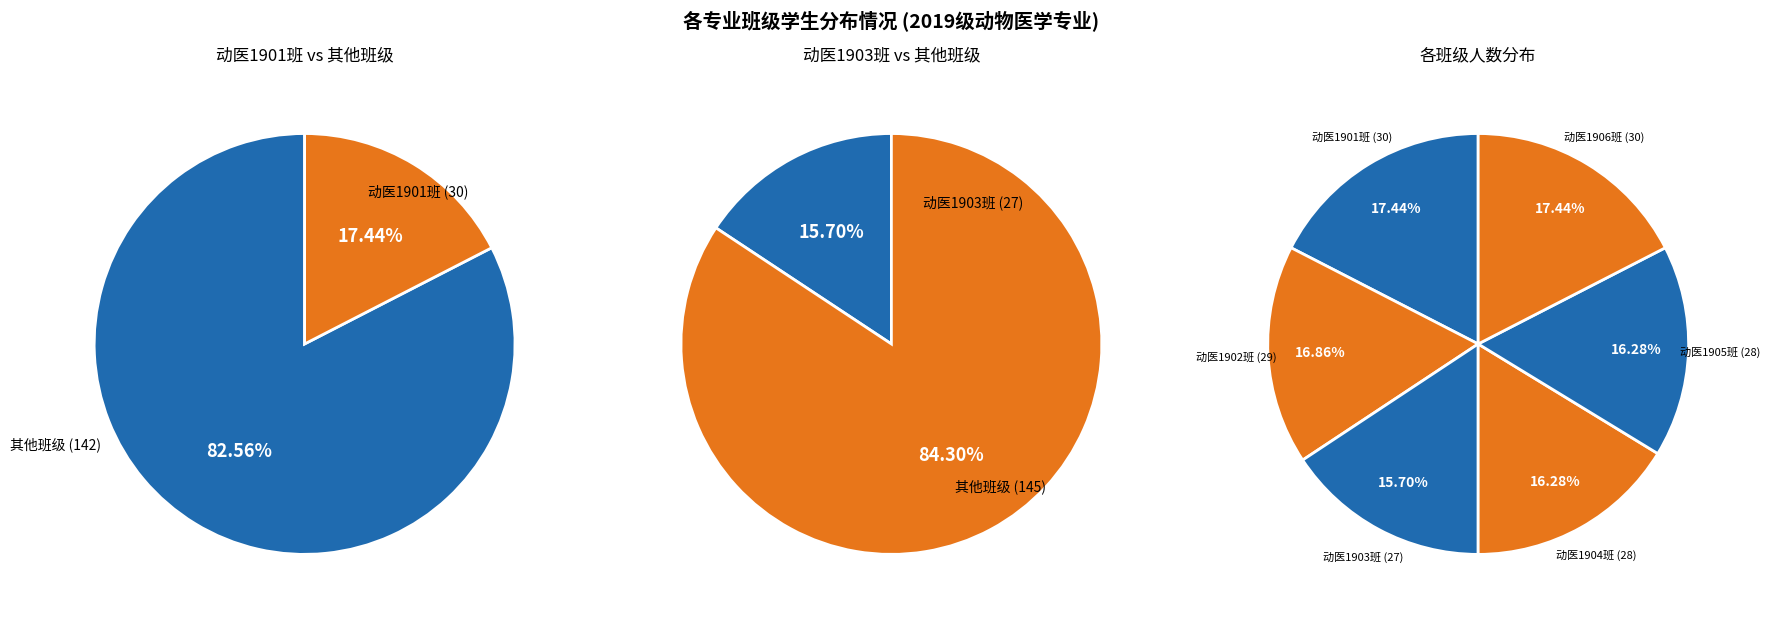

To the nearest percent, what portion does 动医1901班 represent?

17%